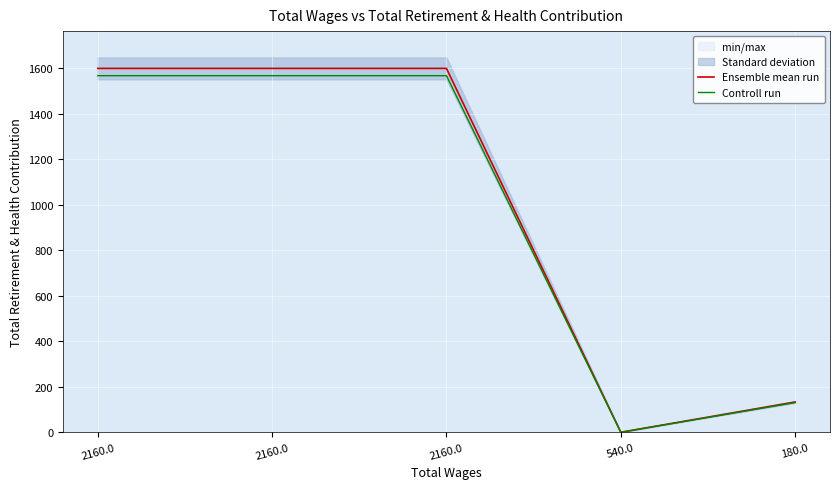

Reading right to left, list all the values displayed in this chart.

Ensemble mean run: 133.0	0.0	1599.0	1599.0	1599.0
Controll run: 130.3	0.0	1567.0	1567.0	1567.0